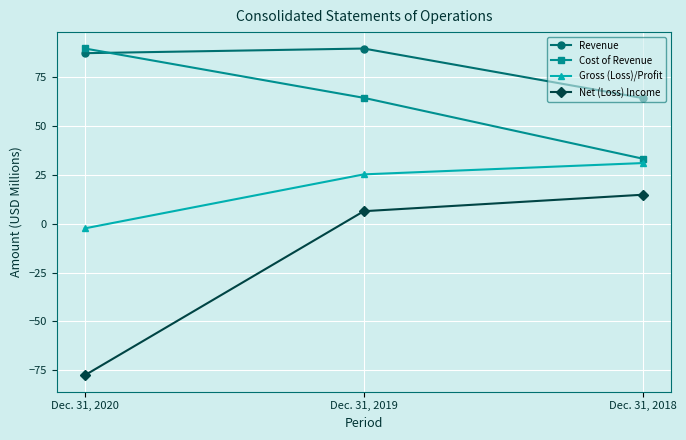

How many lines are shown in the chart?

4